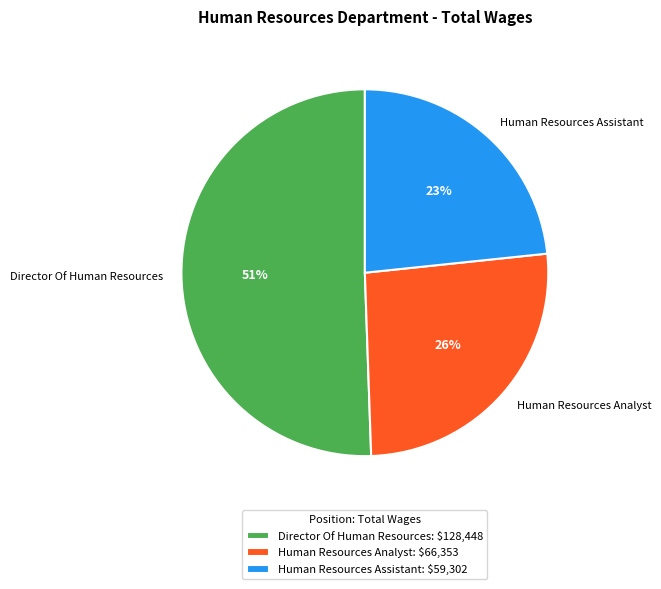

Is Director Of Human Resources the majority of the pie?

Yes